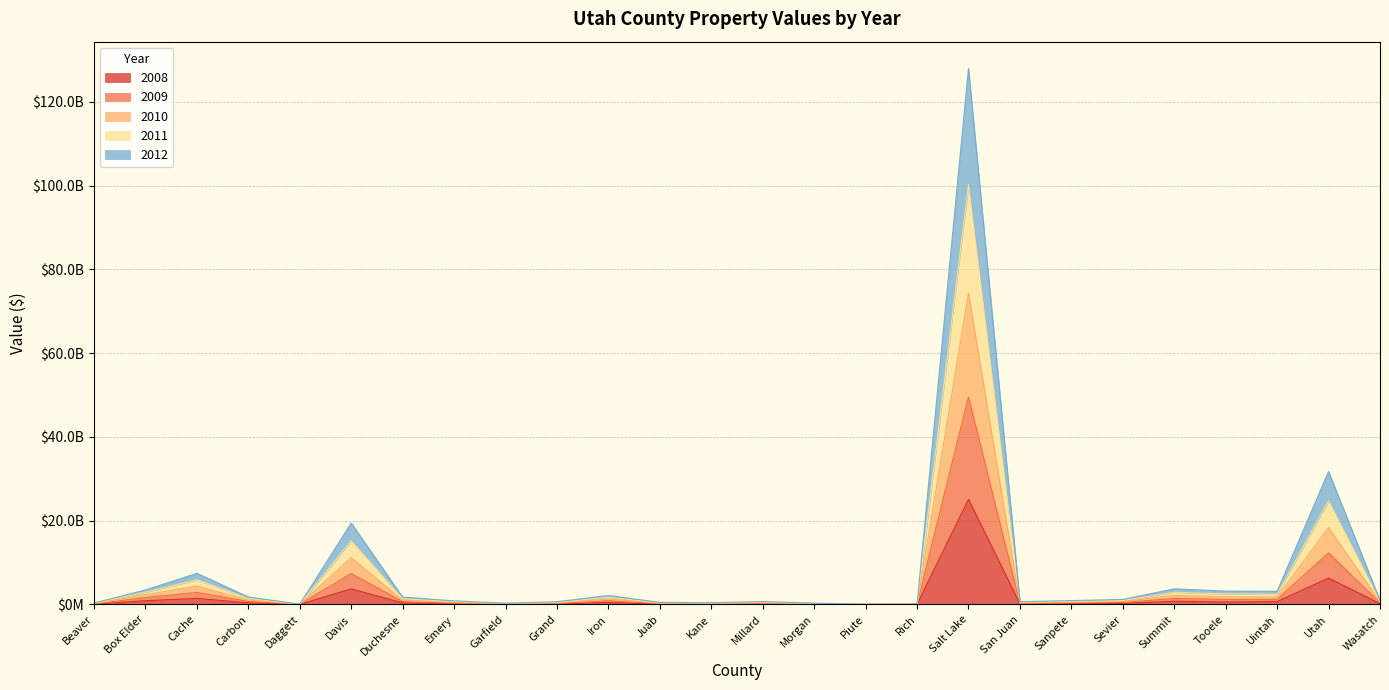

What are all the series names shown in the legend?

2008, 2009, 2010, 2011, 2012